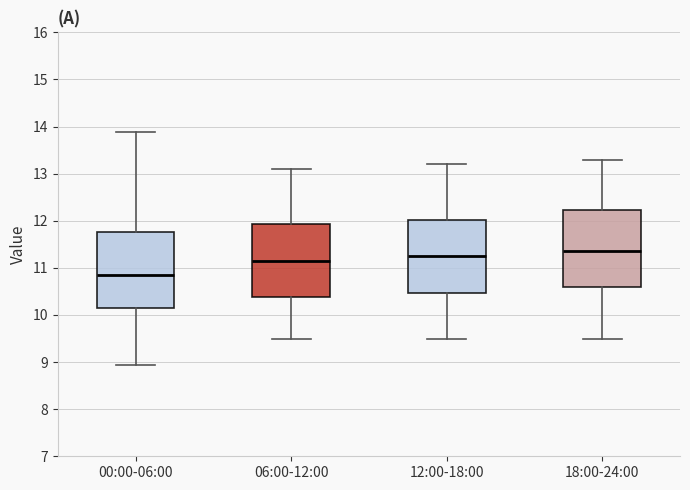

Which box has the highest median line?

18:00-24:00